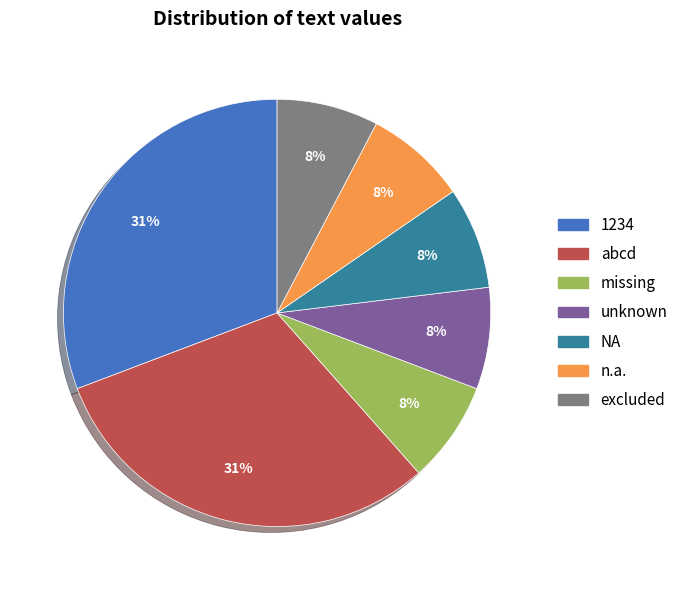

Approximately how many times larger is the value at n.a. compared to unknown?

1.0